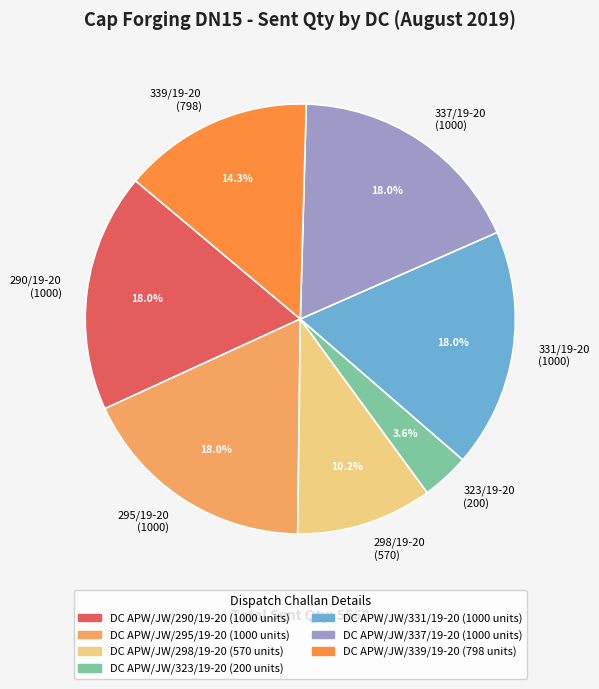

How many segments does this pie chart have?

7